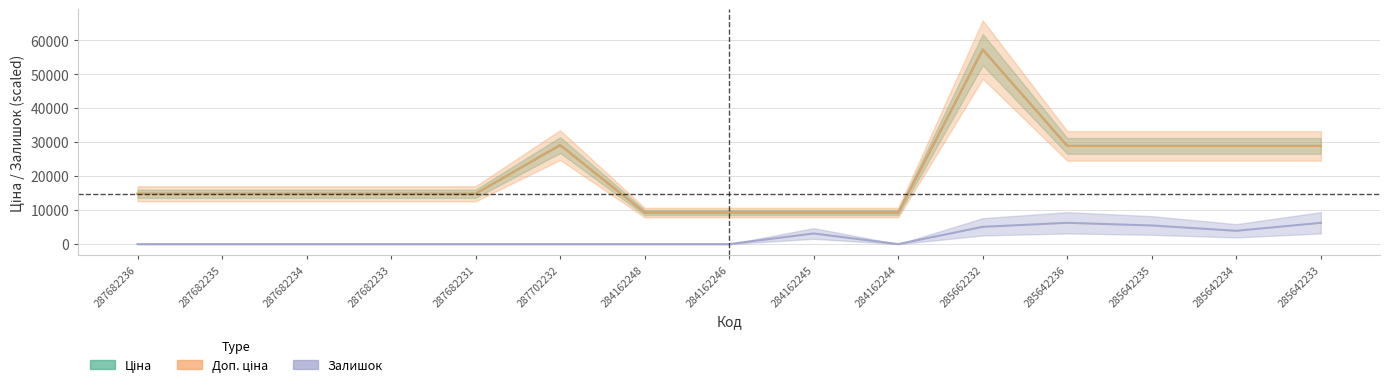

At 287682236, list the series in order from largest to smallest.

Ціна, Доп. ціна, Залишок